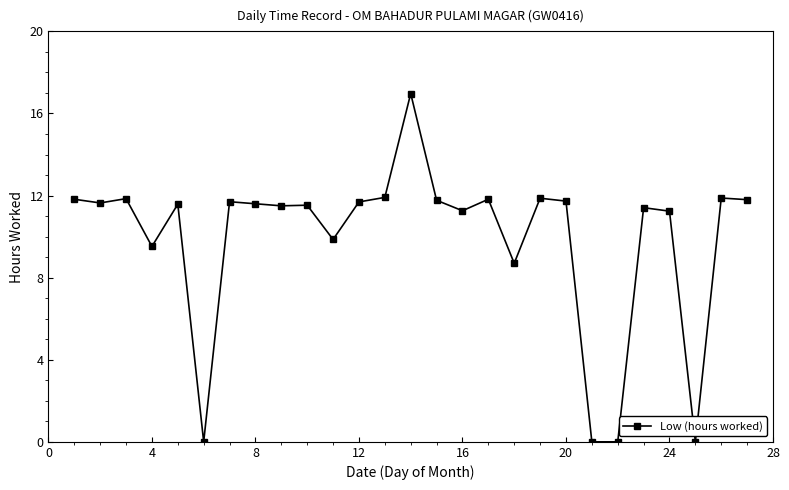

True or false: the data has more than 2 interior local peaks.

True